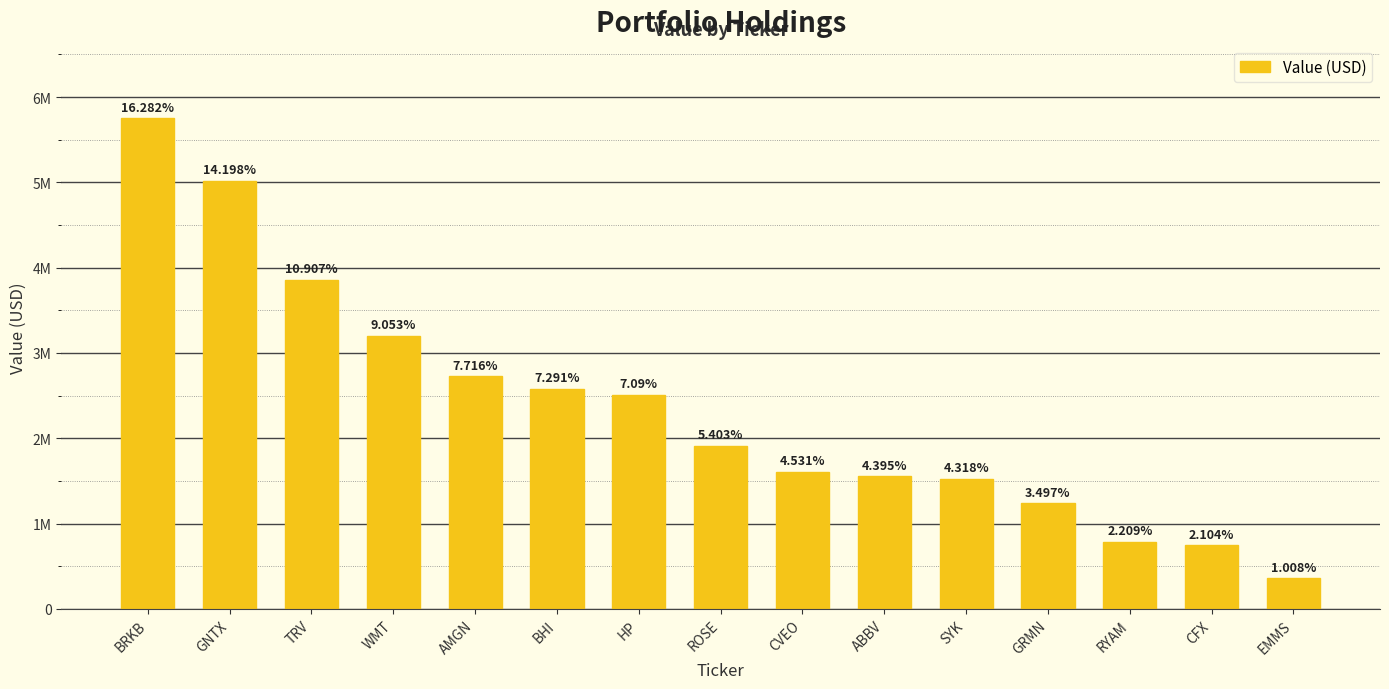

What is the difference between the maximum and minimum values?

5394000